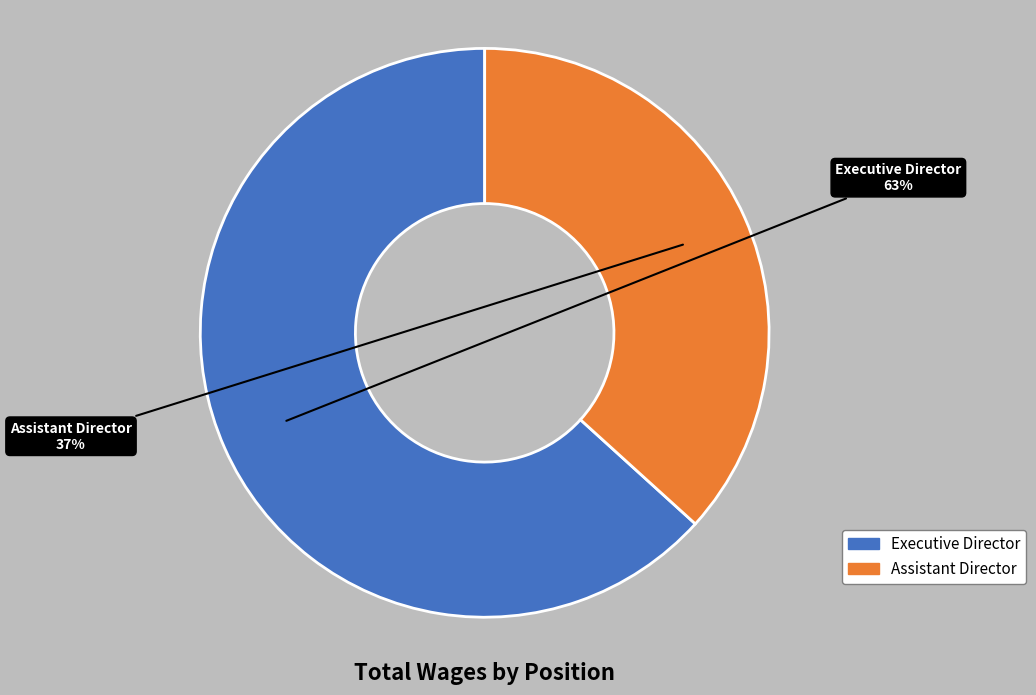

Which slice represents more than half of the pie?

Executive Director